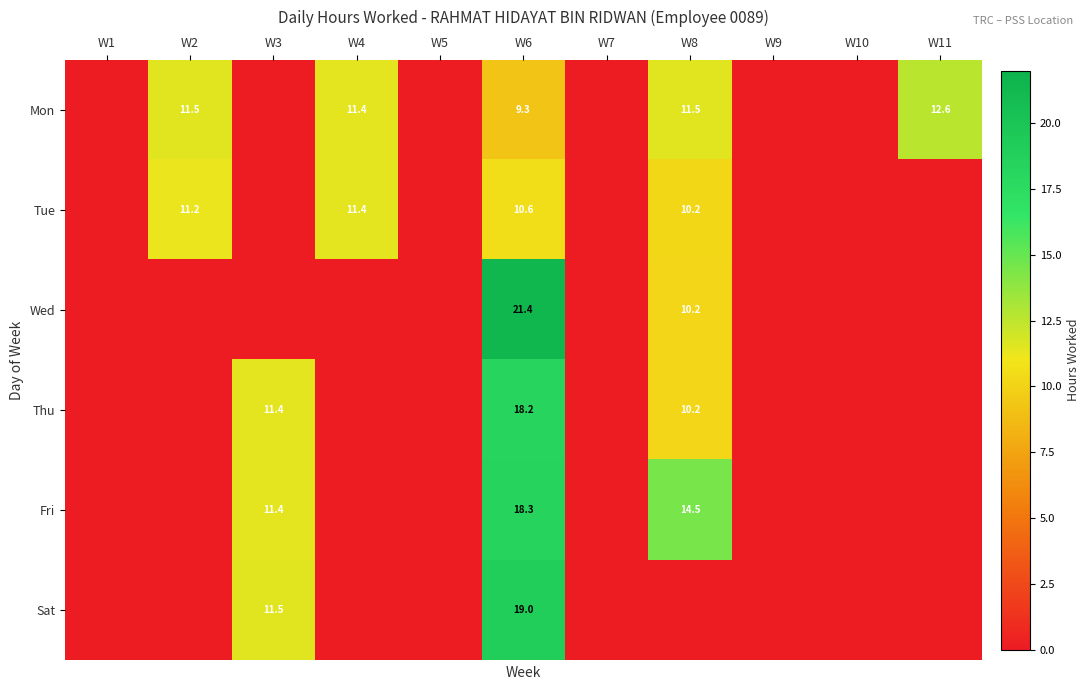

True or false: Fri has a value of 18.3 at W6.

True